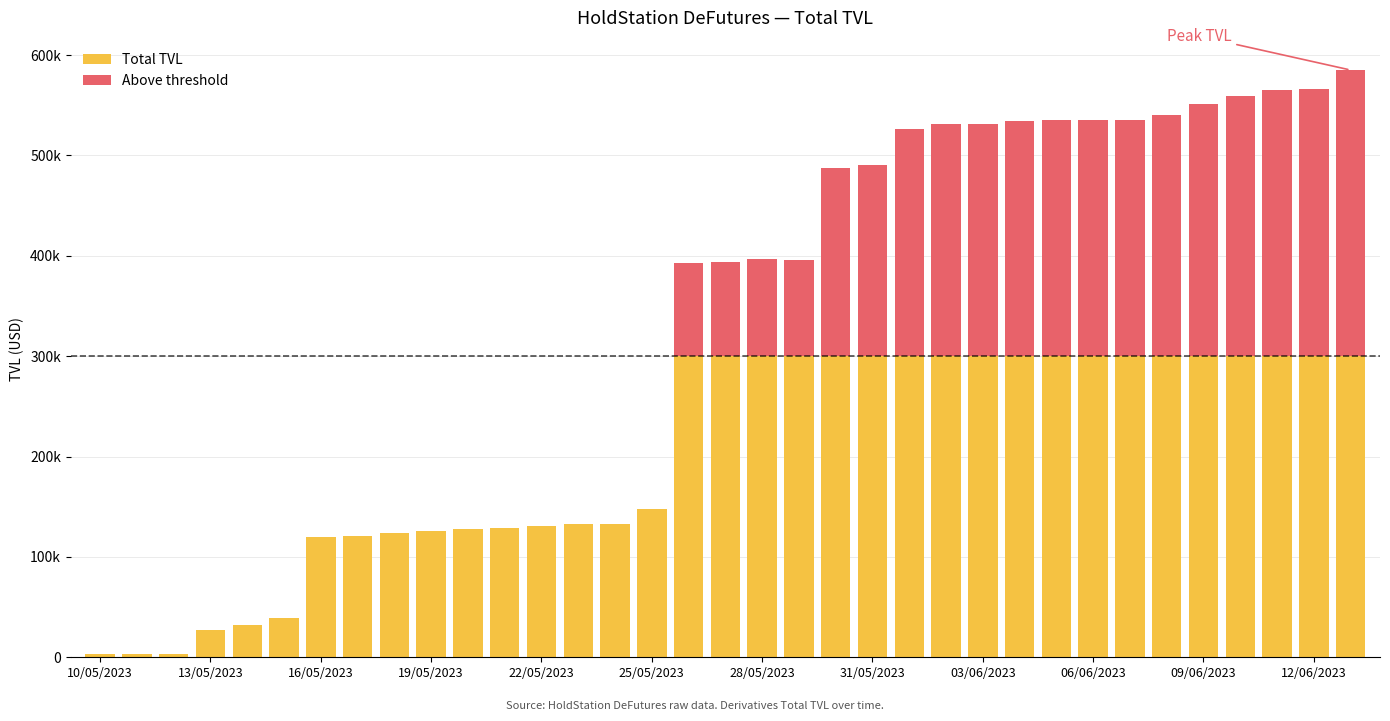

What are all the series names shown in the legend?

Total TVL, Above threshold